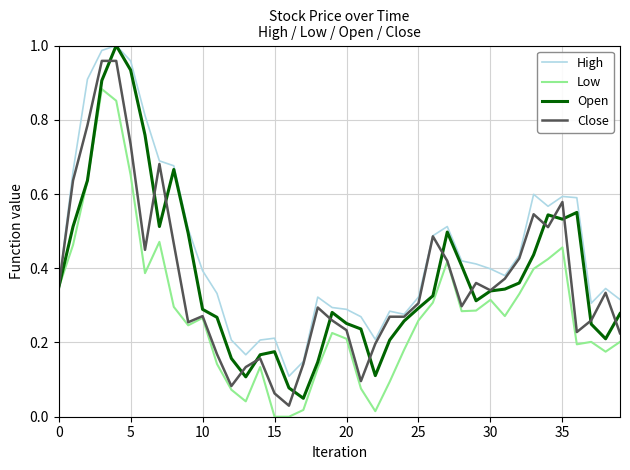

Which series has the largest total across all categories?

High